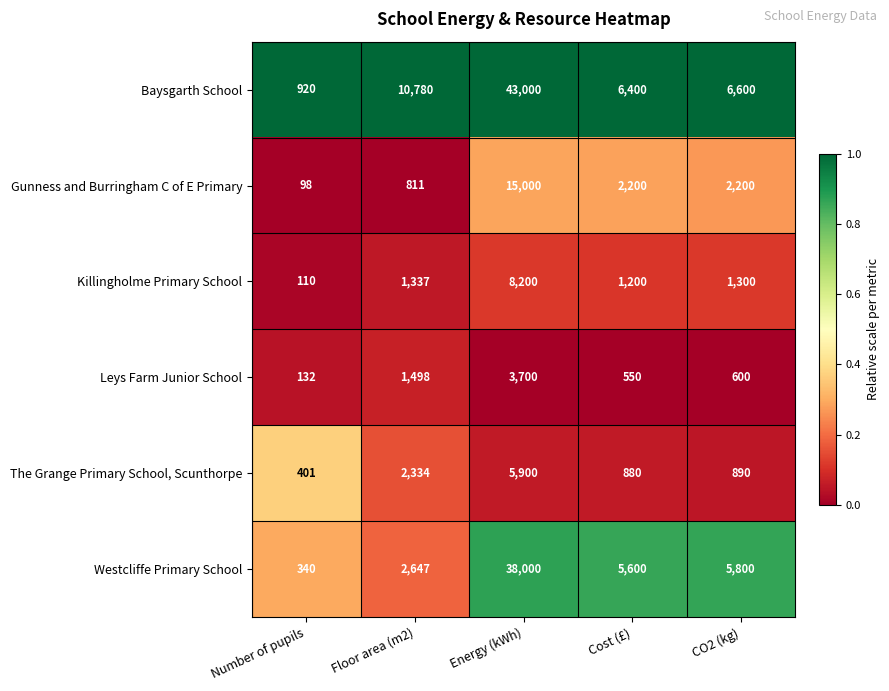

What is the minimum value for The Grange Primary School, Scunthorpe?

401